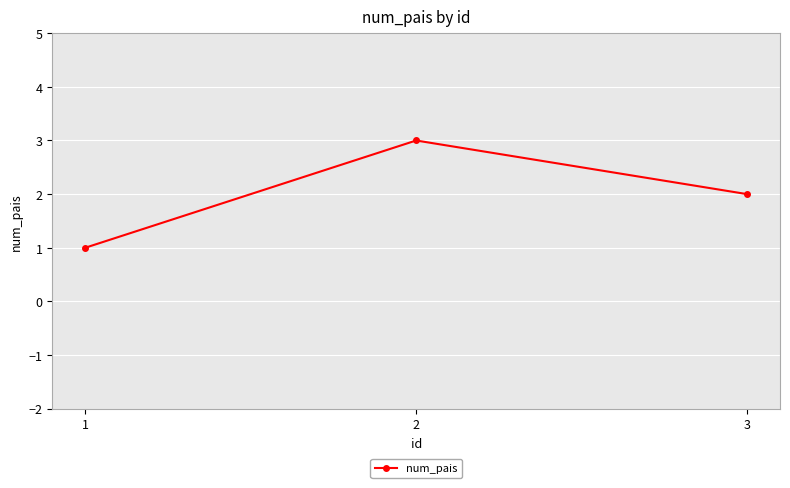

Count the number of categories in the chart.

3